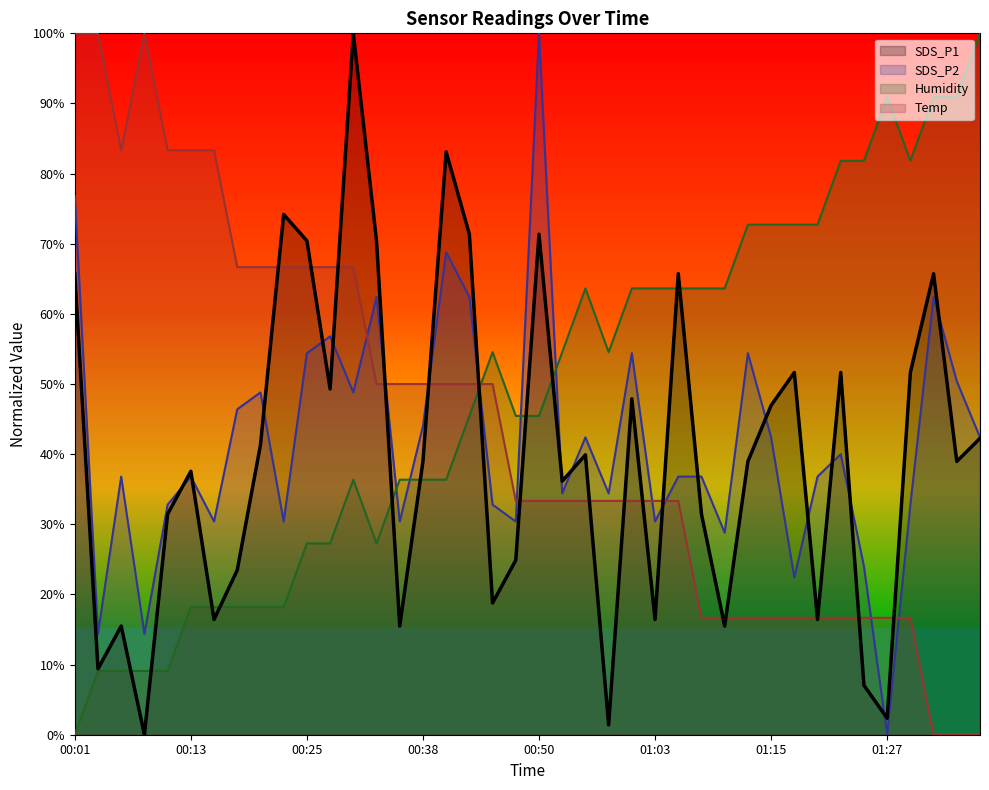

How many distinct data groups are displayed?

4